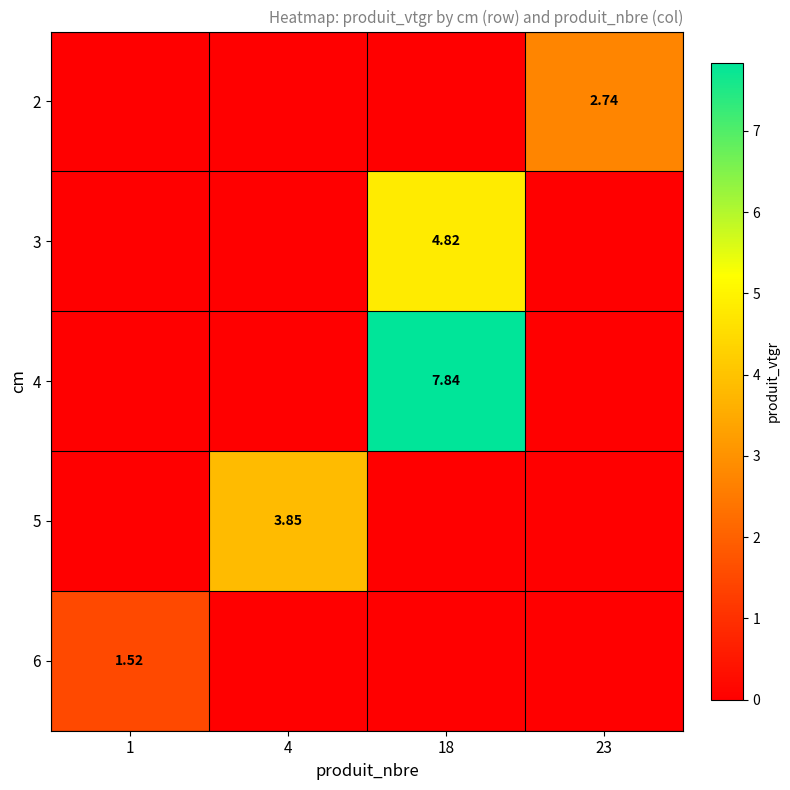

Rank the series by their maximum value, from lowest to highest.

6, 2, 5, 3, 4